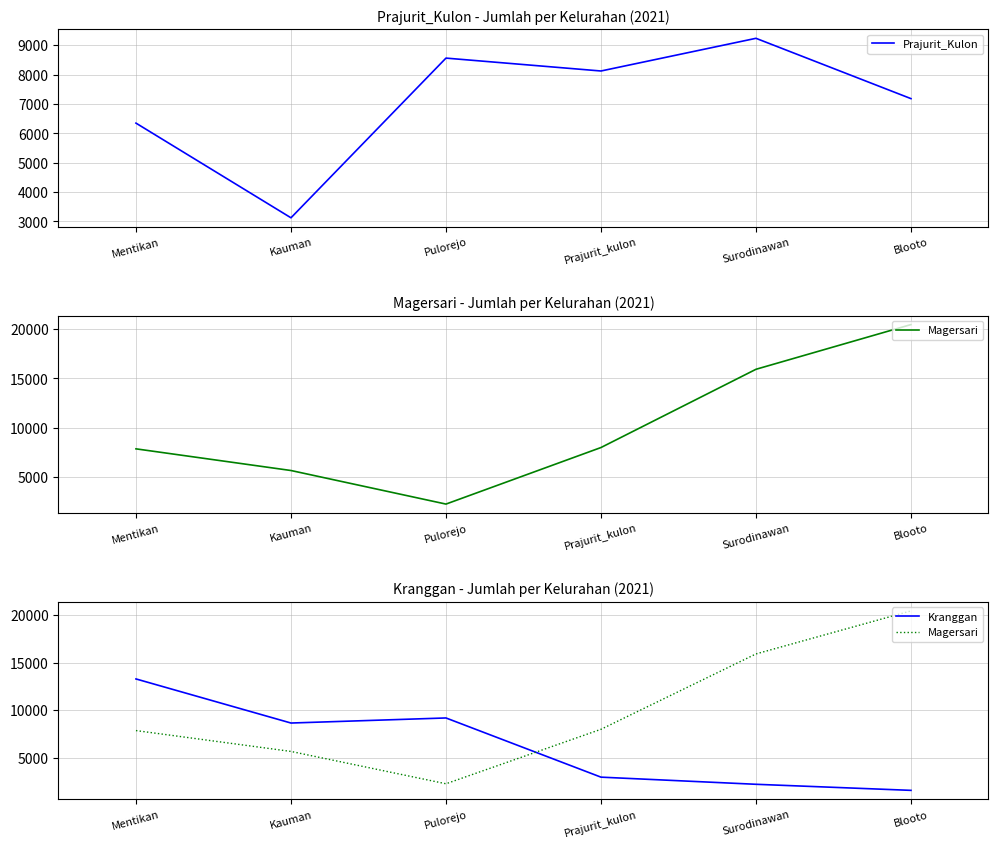

Does the chart display data point markers on the line(s)?

No